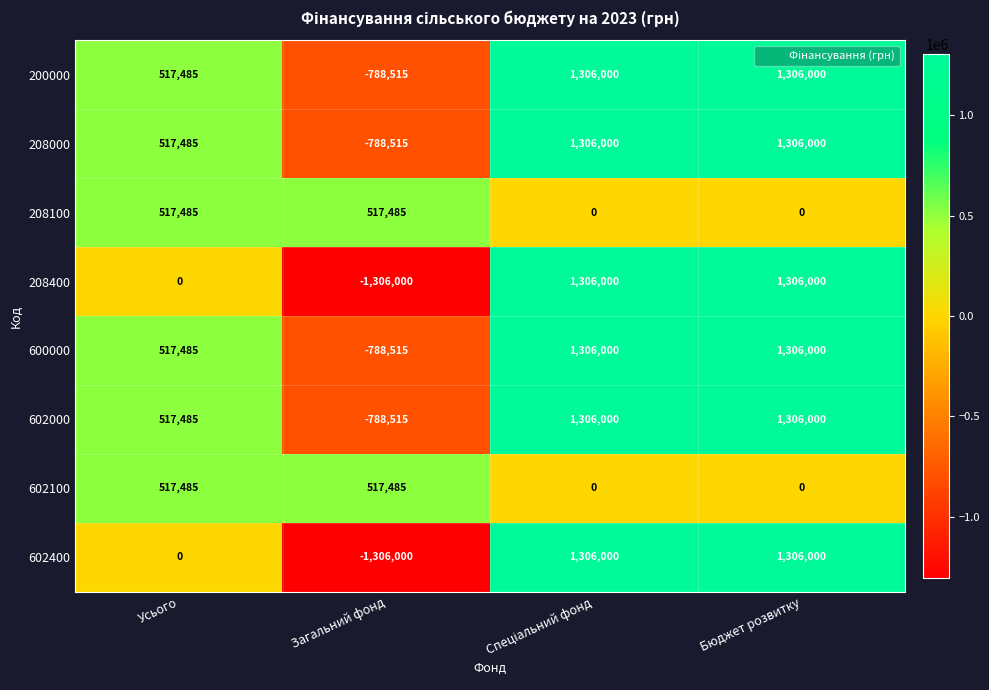

At how many categories does at least one series exceed 1067946?

2